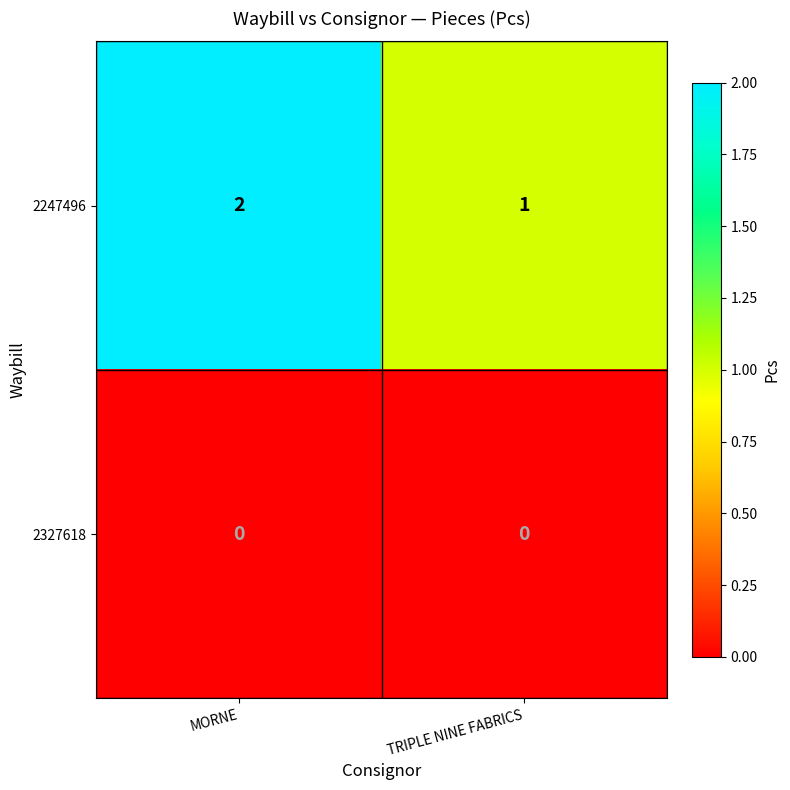

At MORNE, list the series in order from smallest to largest.

2327618, 2247496